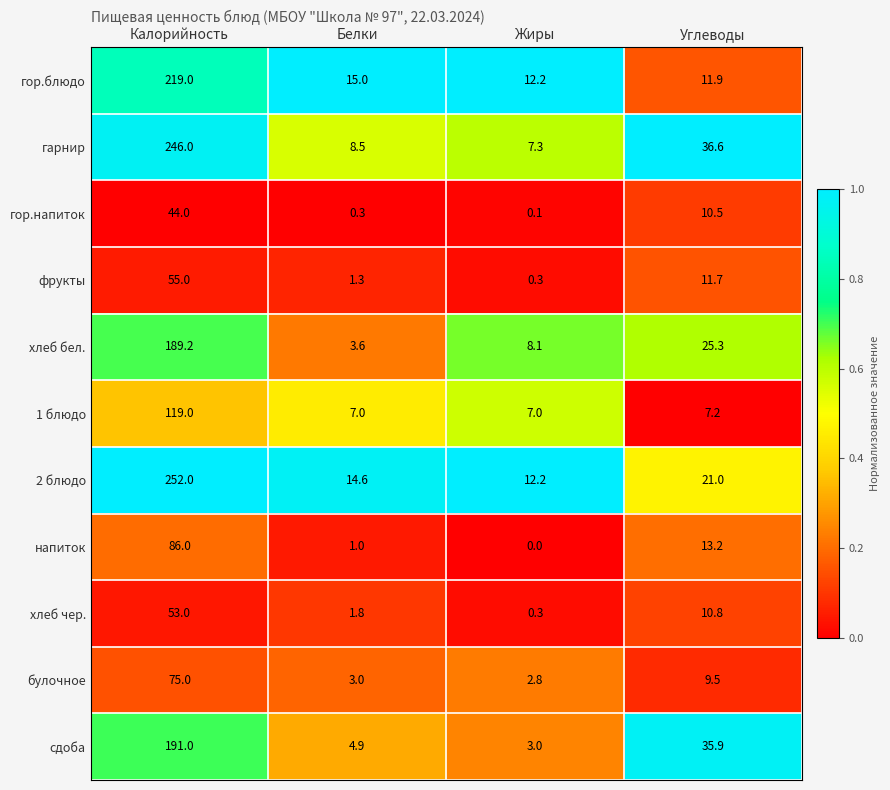

Which category has the lowest value across all series?

Жиры